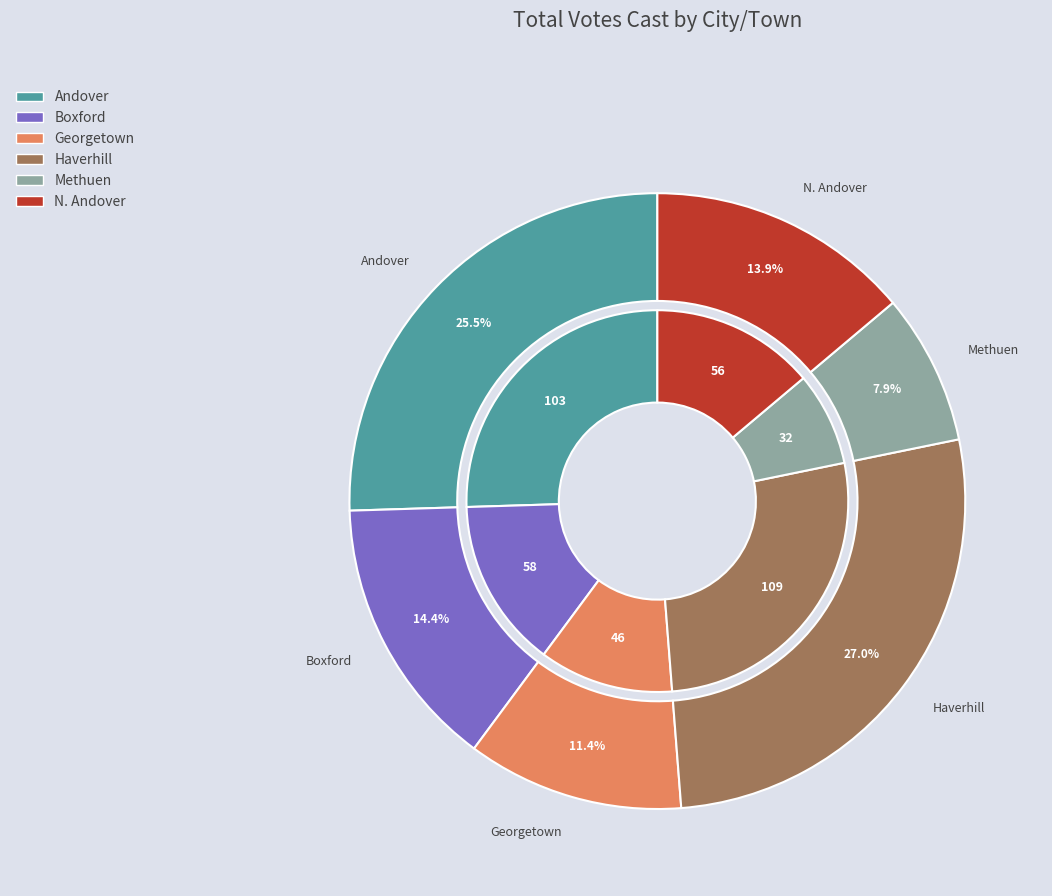

Which slice is the largest?

Haverhill